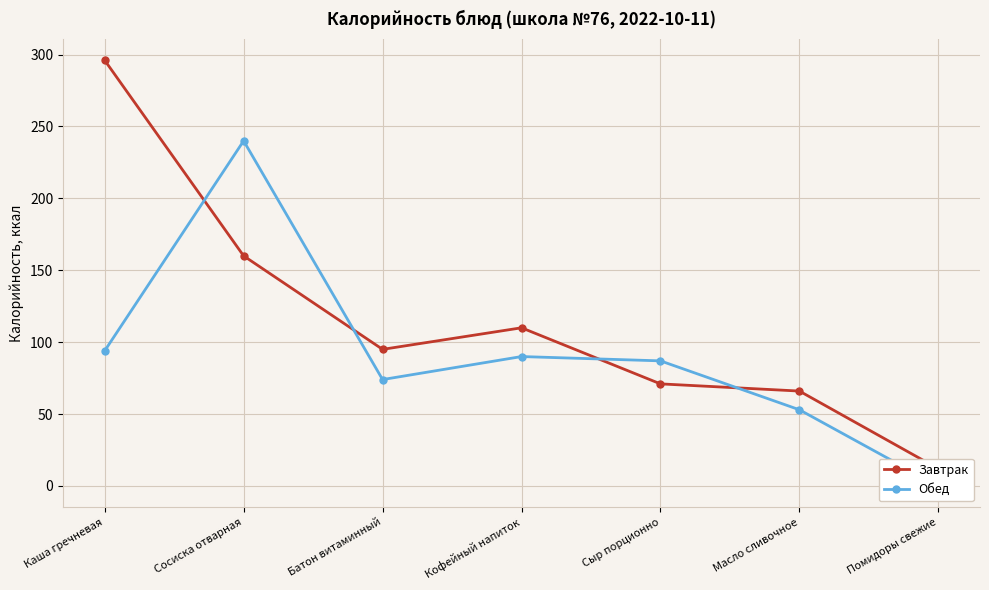

Rank the series by their average value, from lowest to highest.

Обед, Завтрак